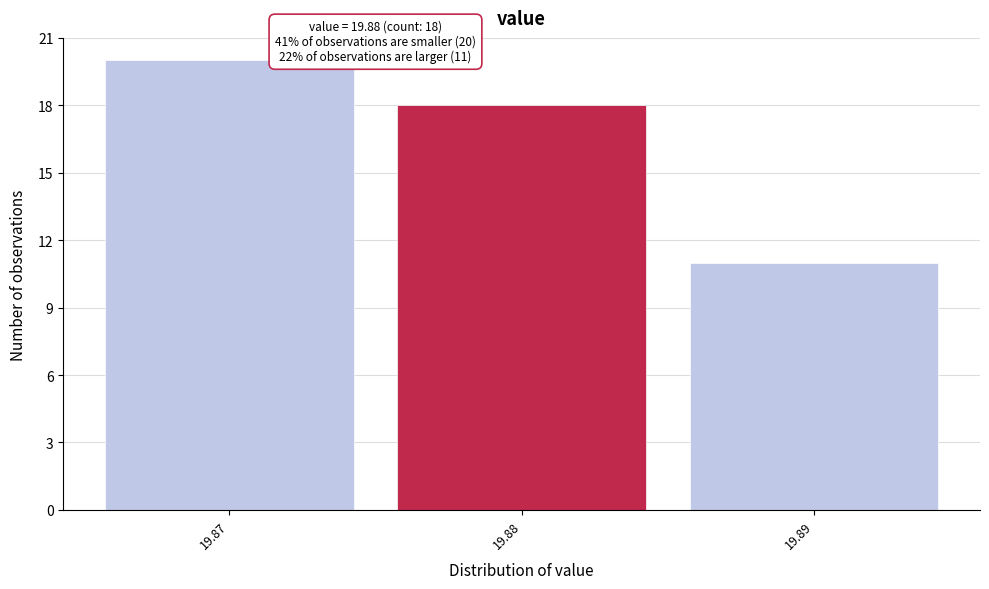

Over which range of the x-axis is the bar tallest?

19.865 to 19.875